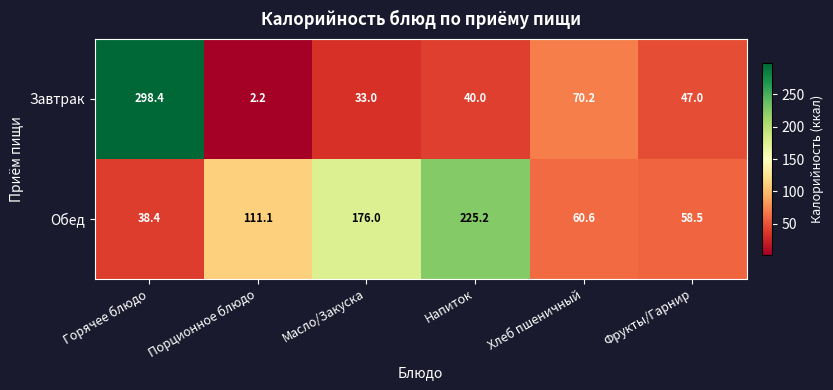

At how many categories does at least one series exceed 230?

1